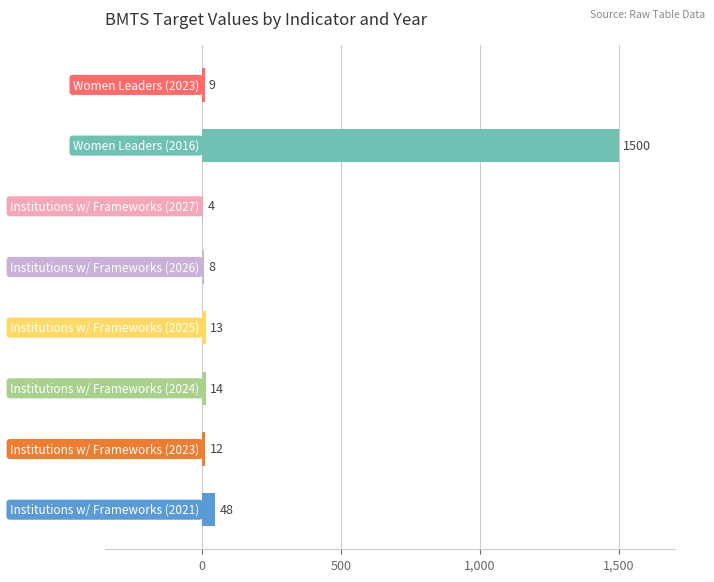

What is the sum of all values?

1608